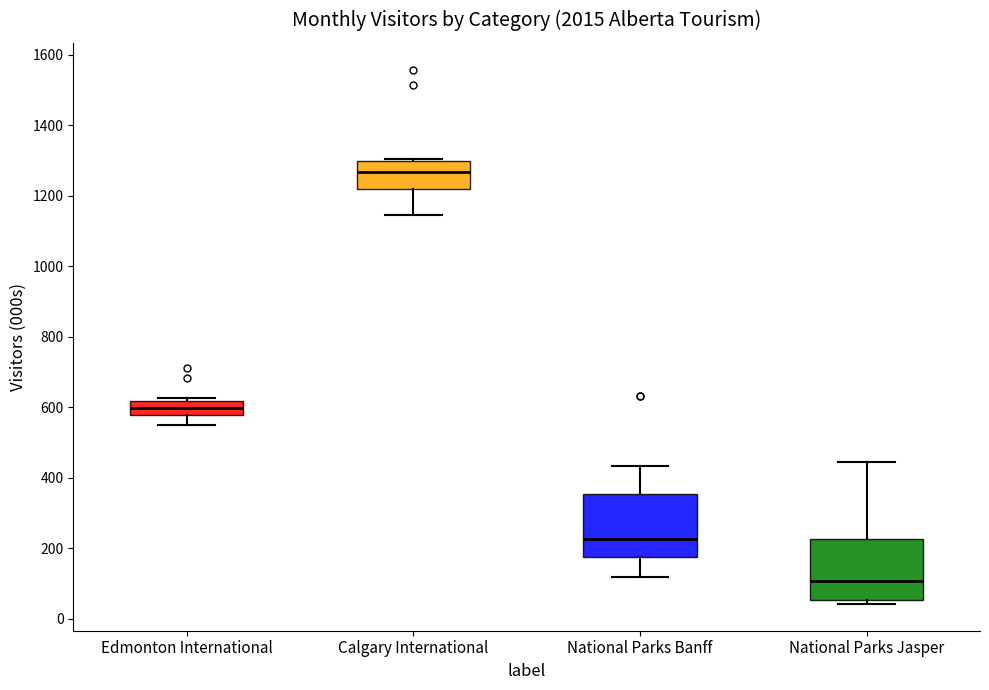

Which box has the highest median line?

Calgary International